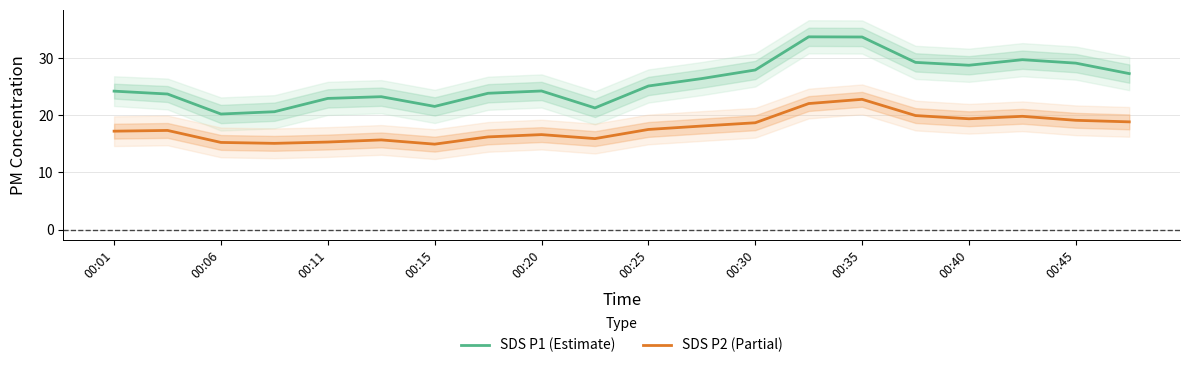

What is the minimum value for SDS P1 (Estimate)?

20.2